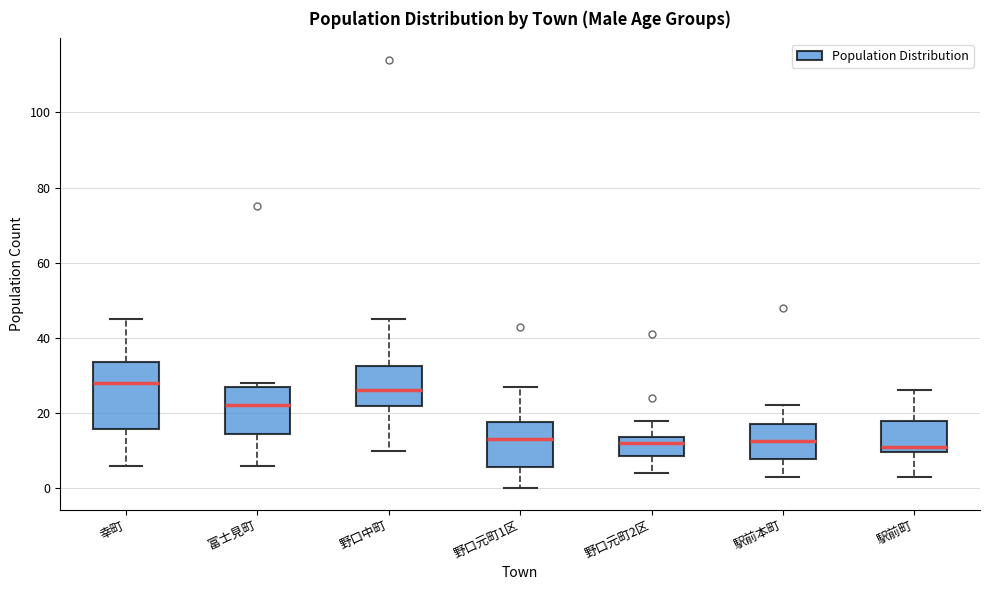

Reading left to right, read every box against the y-axis: the position of its median line, the range the box covers, and the ends of its whiskers. The values are not printed on the chart, so give them approximately, as read against the axis.

幸町: median 28, box 16 to 34, whiskers 6 to 46
富士見町: median 22, box 14 to 28, whiskers 6 to 28 (just above the box's upper edge)
野口中町: median 26, box 22 to 32, whiskers 10 to 46
野口元町1区: median 14, box 6 to 18, whiskers 0 to 28
野口元町2区: median 12, box 8 to 14, whiskers 4 to 18
駅前本町: median 12, box 8 to 18, whiskers 4 to 22
駅前町: median 12, box 10 to 18, whiskers 4 to 26